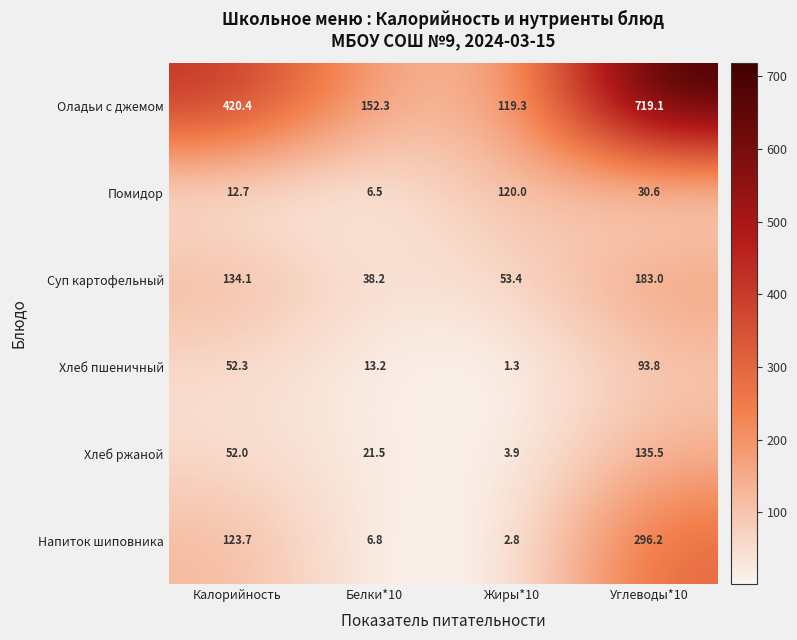

At which label is Хлеб ржаной closest to 69?

Калорийность